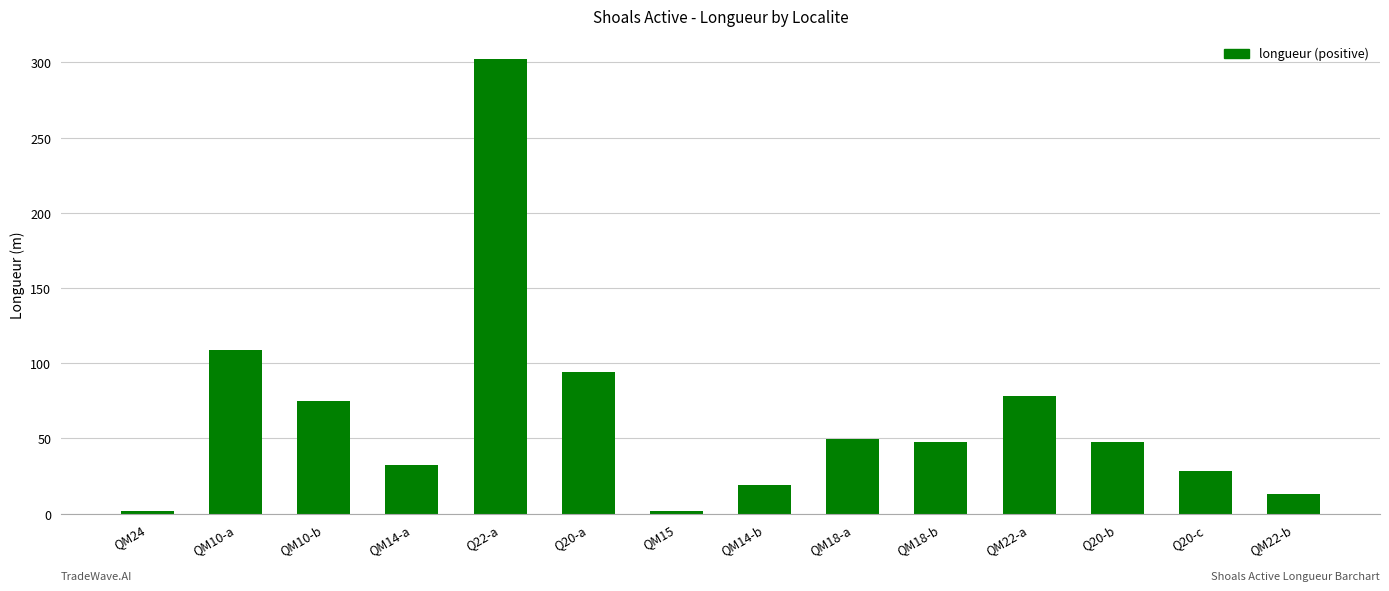

What is the average value?

64.3